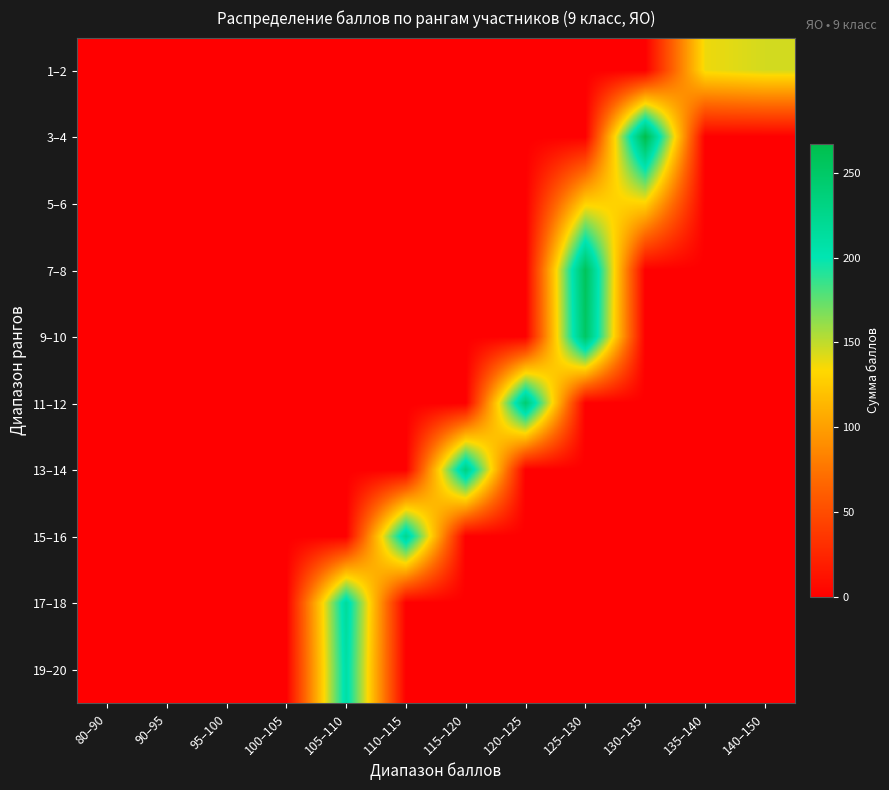

Reading left to right, extract all data points from this chart.

1–2: 80–90=0	90–95=0	95–100=0	100–105=0	105–110=0	110–115=0	115–120=0	120–125=0	125–130=0	130–135=0	135–140=138	140–150=145
3–4: 80–90=0	90–95=0	95–100=0	100–105=0	105–110=0	110–115=0	115–120=0	120–125=0	125–130=0	130–135=267	135–140=0	140–150=0
5–6: 80–90=0	90–95=0	95–100=0	100–105=0	105–110=0	110–115=0	115–120=0	120–125=0	125–130=129	130–135=130	135–140=0	140–150=0
7–8: 80–90=0	90–95=0	95–100=0	100–105=0	105–110=0	110–115=0	115–120=0	120–125=0	125–130=258	130–135=0	135–140=0	140–150=0
9–10: 80–90=0	90–95=0	95–100=0	100–105=0	105–110=0	110–115=0	115–120=0	120–125=0	125–130=252	130–135=0	135–140=0	140–150=0
11–12: 80–90=0	90–95=0	95–100=0	100–105=0	105–110=0	110–115=0	115–120=0	120–125=243	125–130=0	130–135=0	135–140=0	140–150=0
13–14: 80–90=0	90–95=0	95–100=0	100–105=0	105–110=0	110–115=0	115–120=233	120–125=0	125–130=0	130–135=0	135–140=0	140–150=0
15–16: 80–90=0	90–95=0	95–100=0	100–105=0	105–110=0	110–115=224	115–120=0	120–125=0	125–130=0	130–135=0	135–140=0	140–150=0
17–18: 80–90=0	90–95=0	95–100=0	100–105=0	105–110=216	110–115=0	115–120=0	120–125=0	125–130=0	130–135=0	135–140=0	140–150=0
19–20: 80–90=0	90–95=0	95–100=0	100–105=0	105–110=210	110–115=0	115–120=0	120–125=0	125–130=0	130–135=0	135–140=0	140–150=0